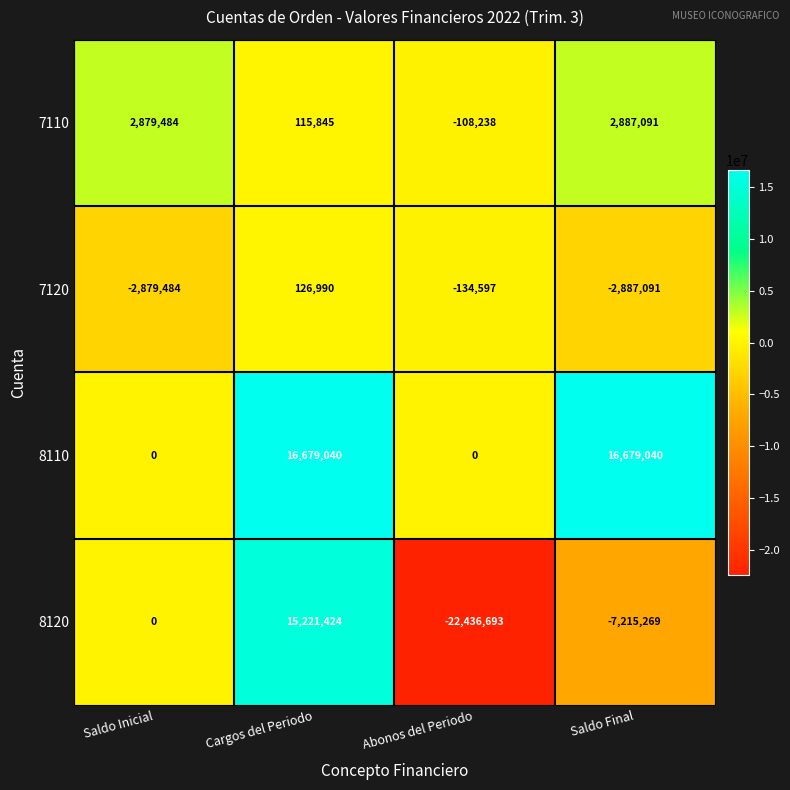

How many data points does each series have?

4